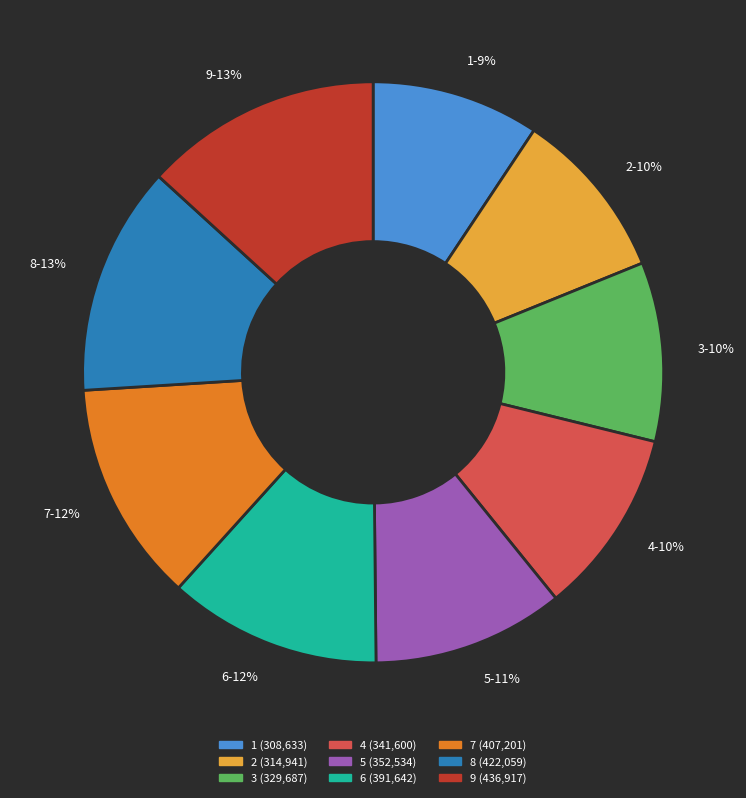

Is it true that 1-9% is 9% of the pie?

True